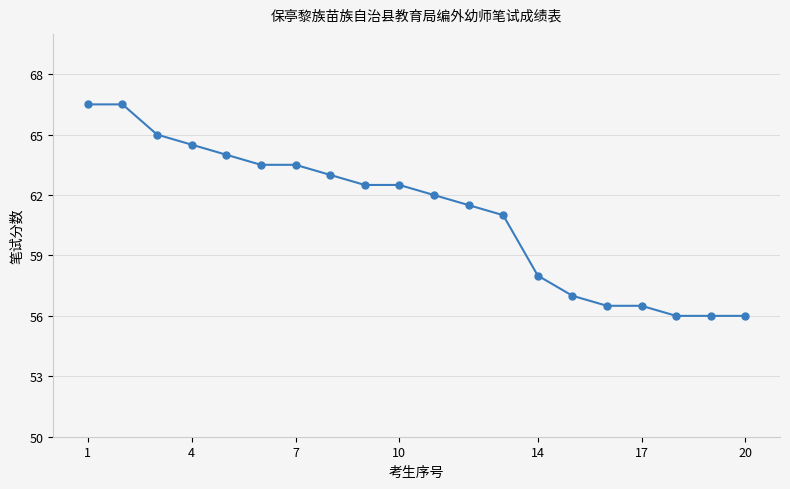

What is the maximum value shown in the chart?

66.5